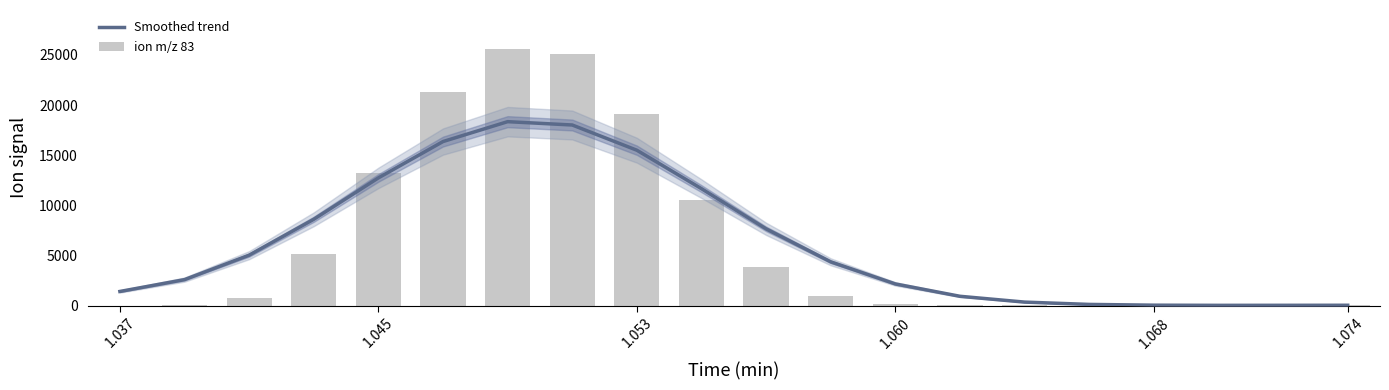

Does the chart contain any negative values?

No